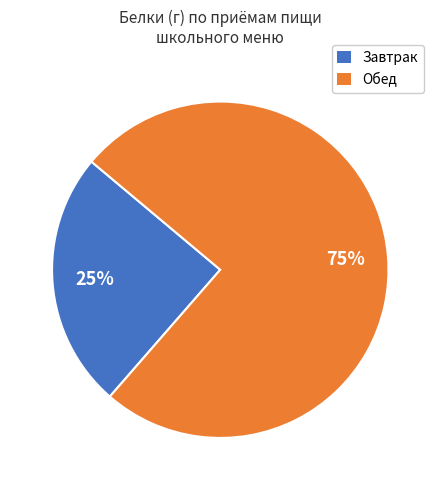

Is there a majority slice in this chart?

Yes